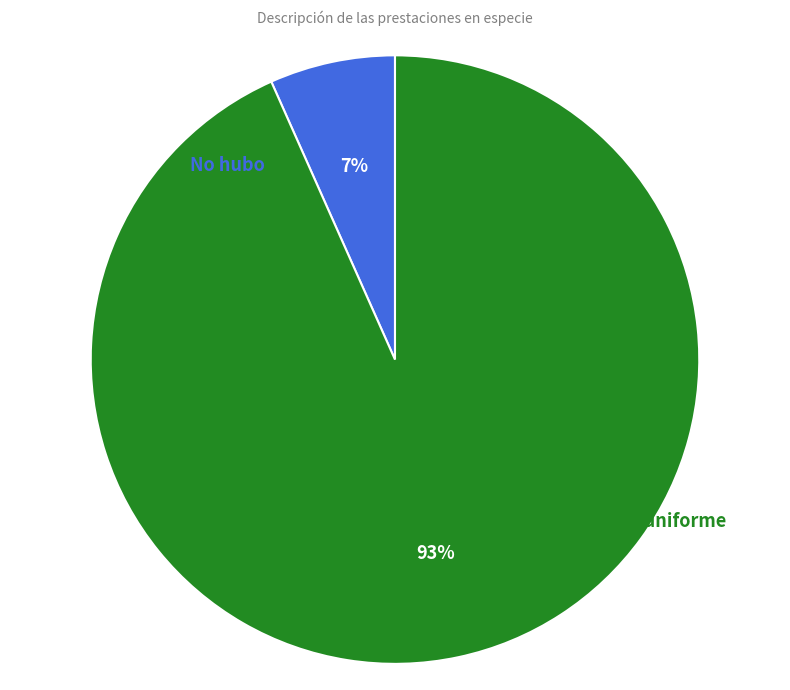

Is there any slice that represents more than half of the pie?

Yes